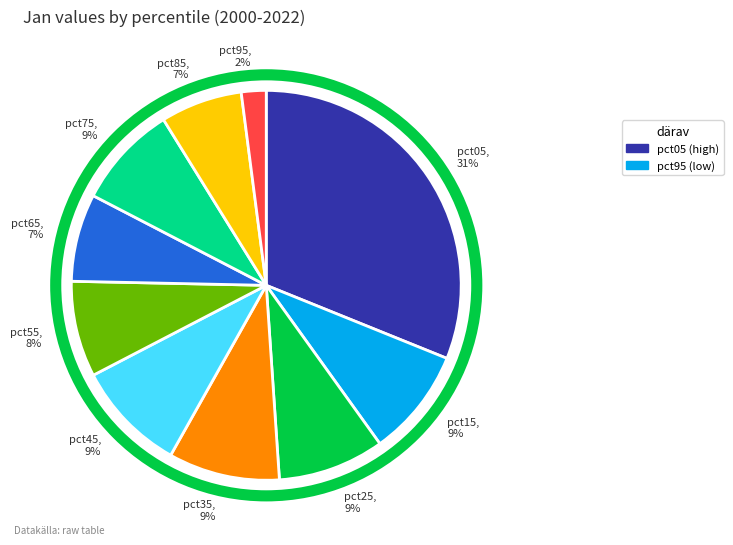

Between pct55 and pct35, which is larger?

pct35